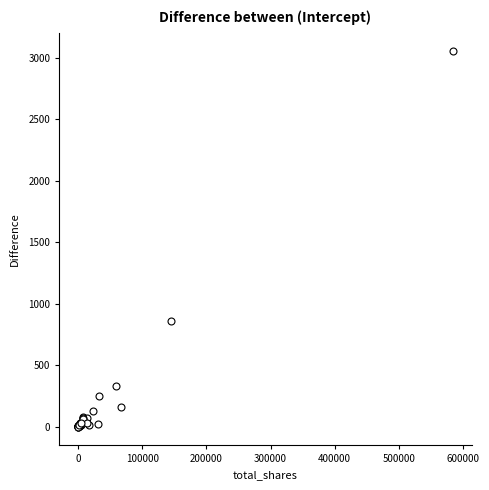

What Y value in the scatter plot is closest to 1525?

858